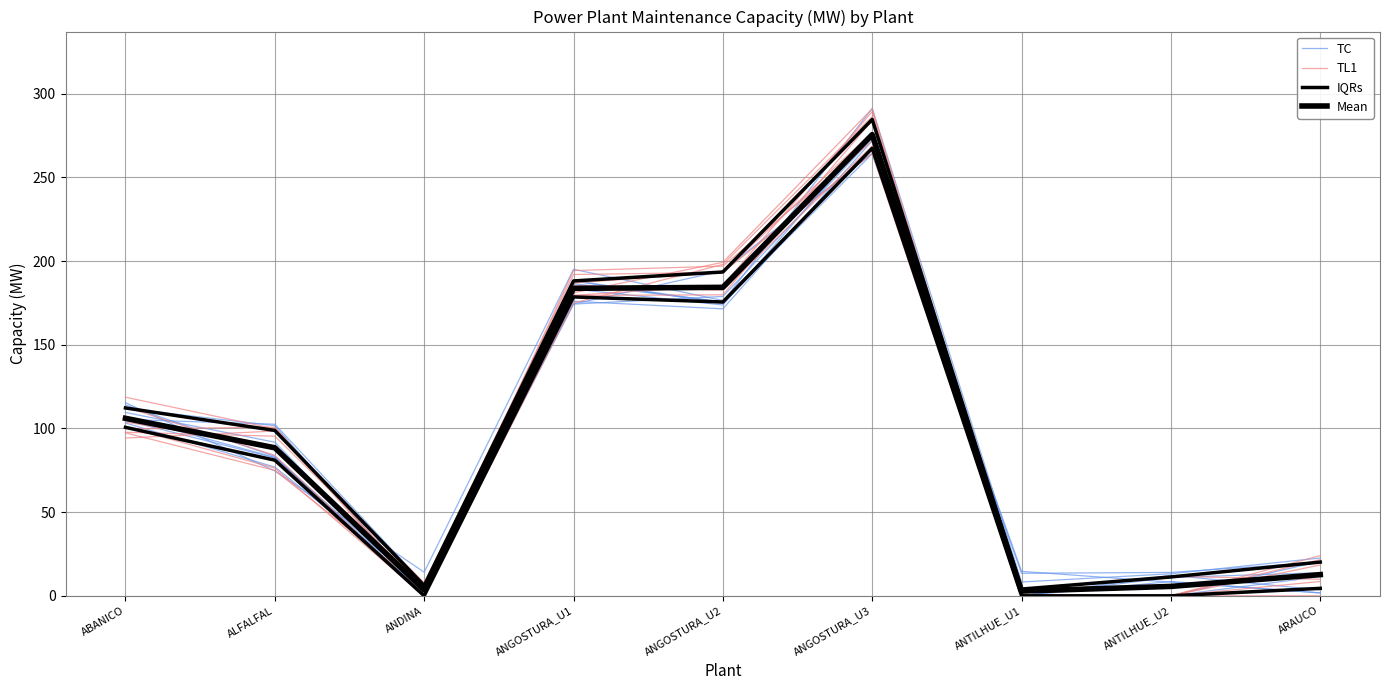

True or false: IQRs has a value of 183.7 at ANTILHUE_U1.

False